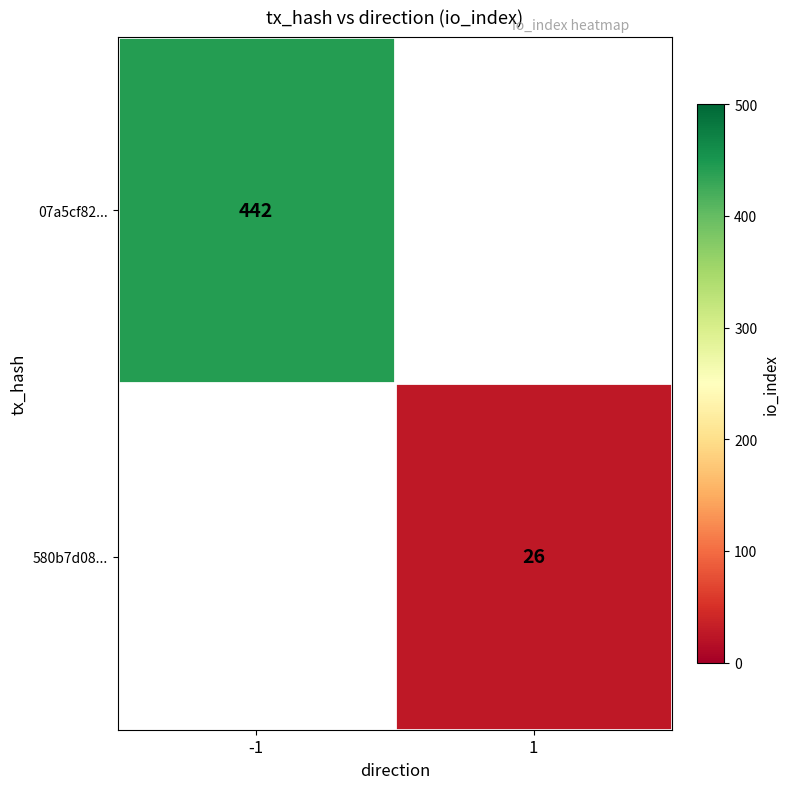

The value of 07a5cf82... at -1 is 442. True or false?

True